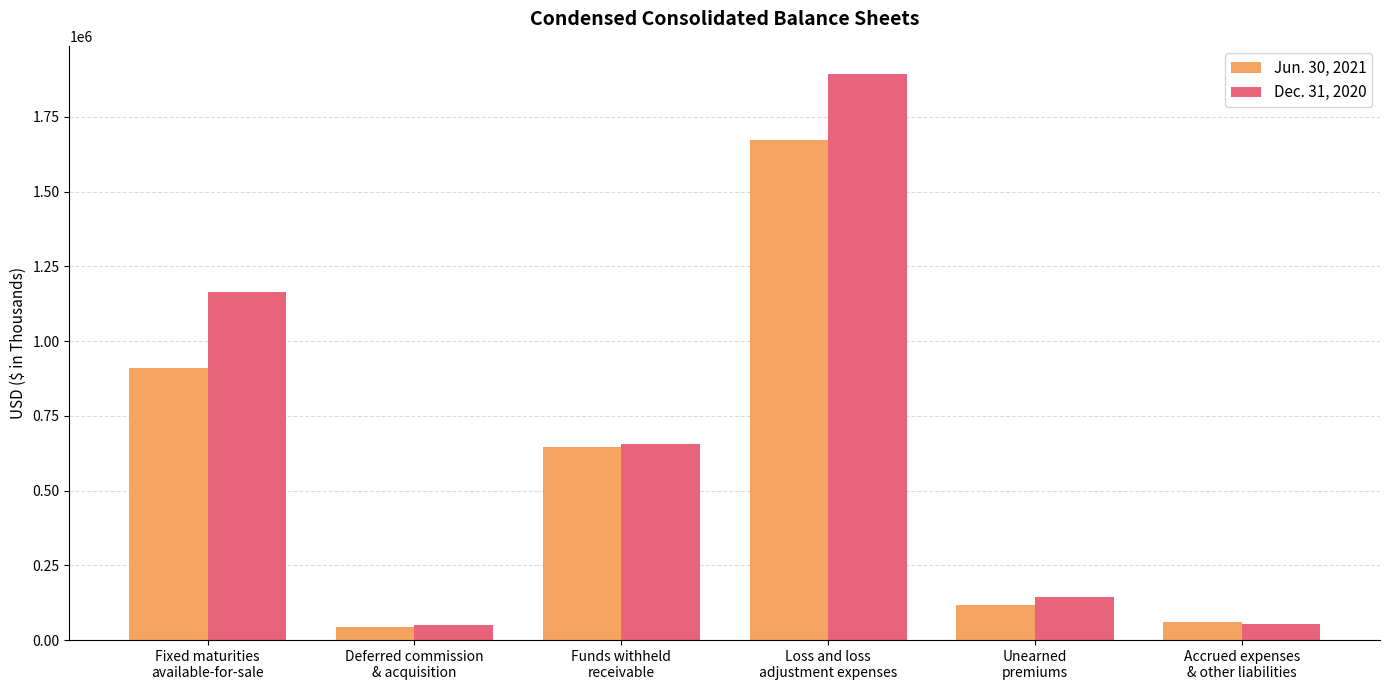

Rank the series by their average value, from lowest to highest.

Jun. 30, 2021, Dec. 31, 2020